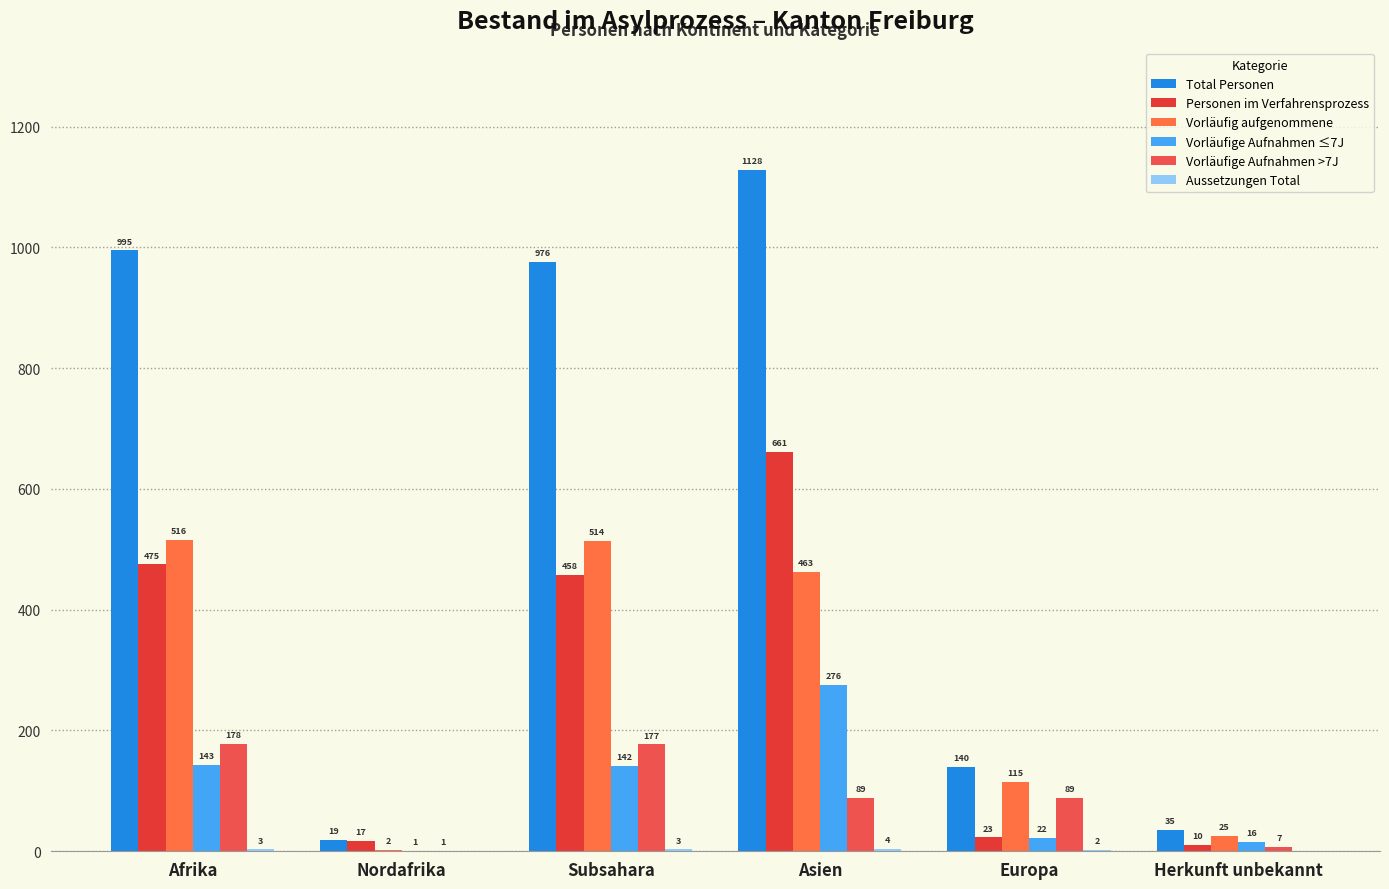

Reading left to right, extract all data points from this chart.

Total Personen: 995	19	976	1128	140	35
Personen im Verfahrensprozess: 475	17	458	661	23	10
Vorläufig aufgenommene: 516	2	514	463	115	25
Vorläufige Aufnahmen ≤7J: 143	1	142	276	22	16
Vorläufige Aufnahmen >7J: 178	1	177	89	89	7
Aussetzungen Total: 3	0	3	4	2	0